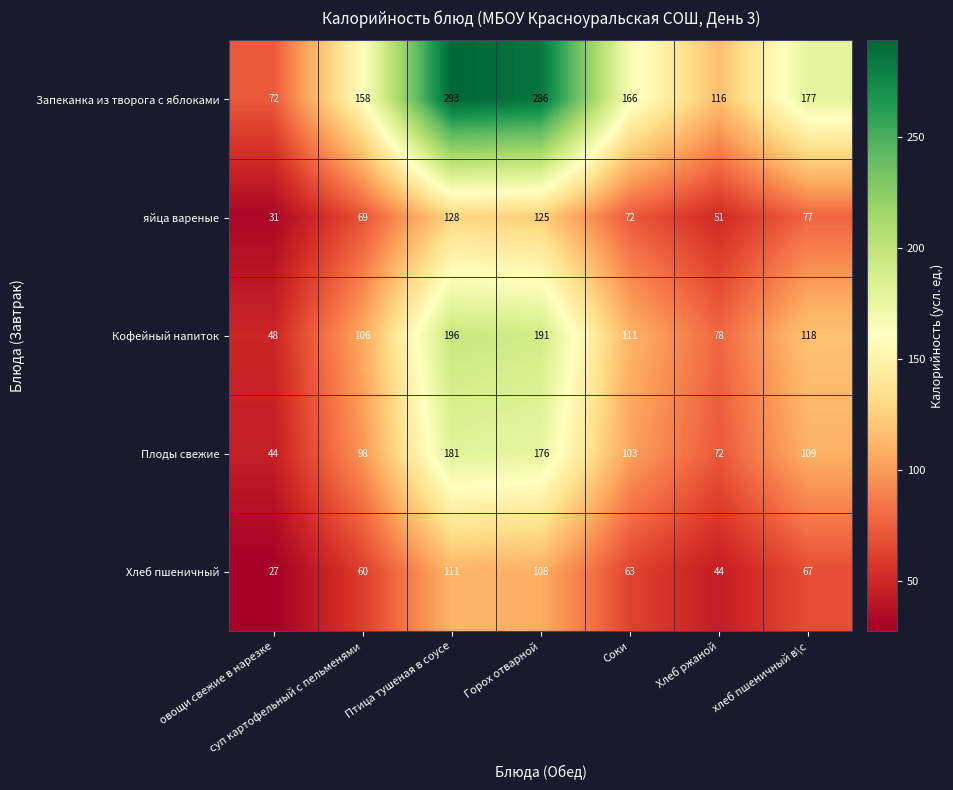

List the series in order of their peak value, highest first.

Запеканка из творога с яблоками, Кофейный напиток, Плоды свежие, яйца вареные, Хлеб пшеничный